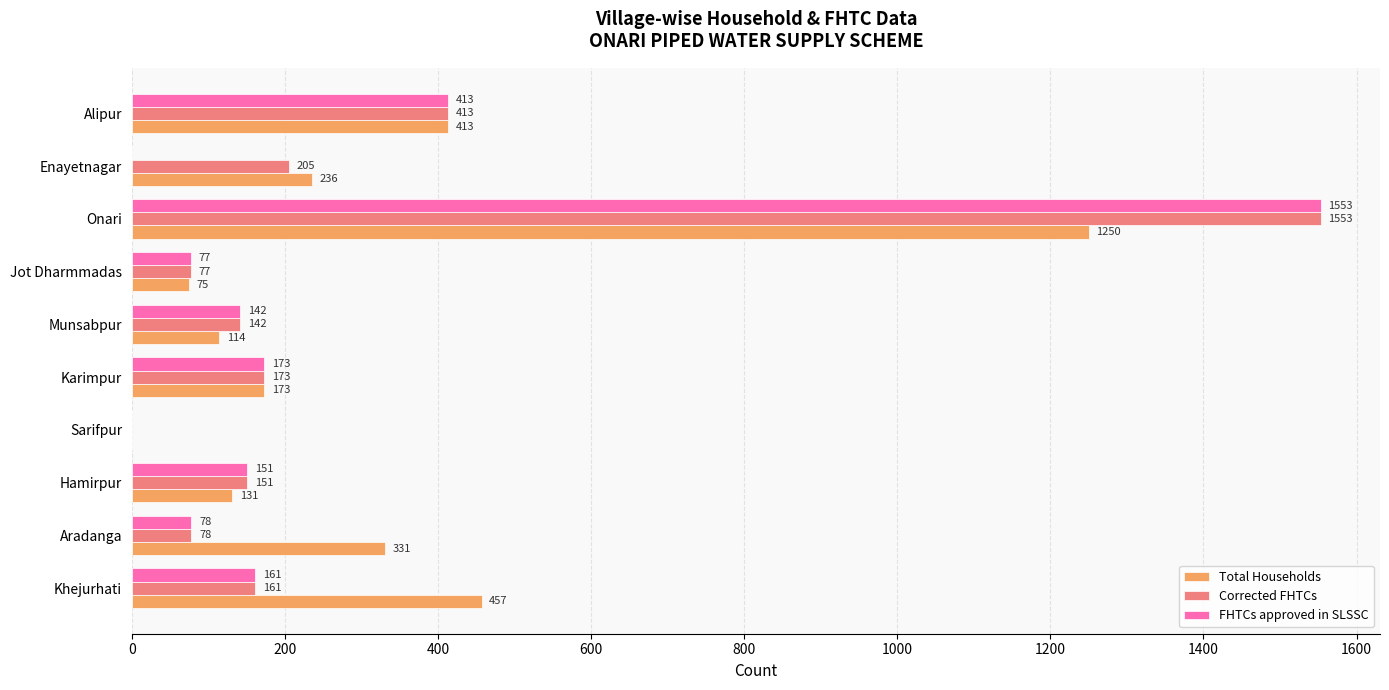

Between Karimpur and Jot Dharmmadas, which series saw the biggest shift?

Total Households